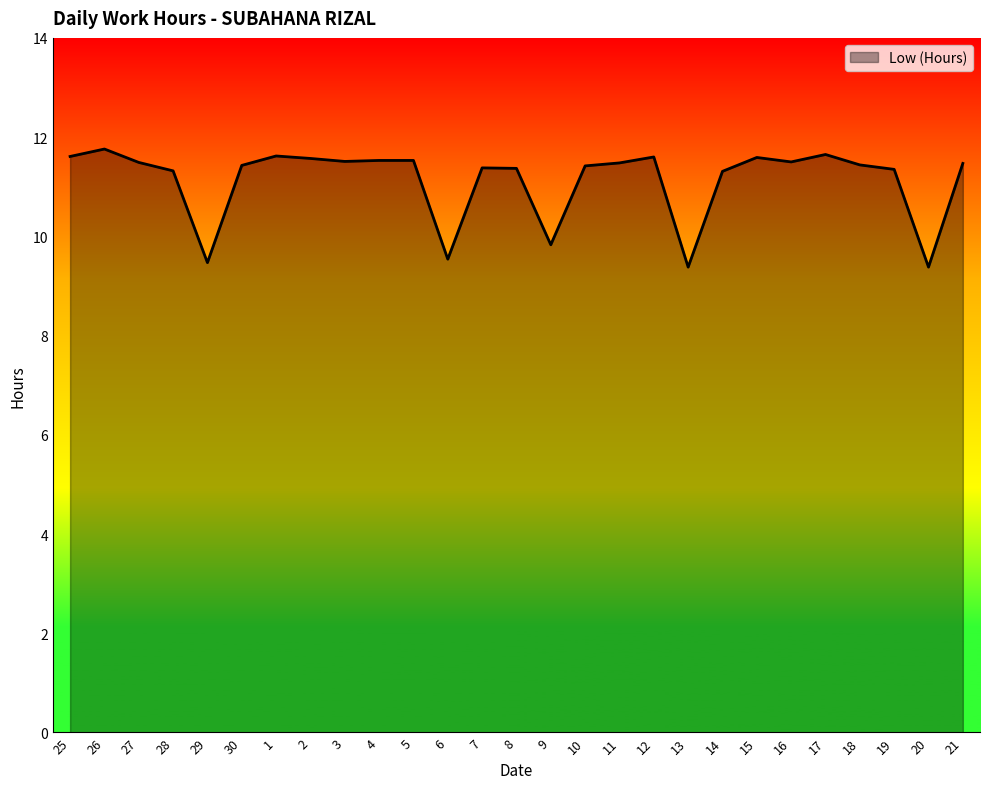

What position from the left is 14?

20